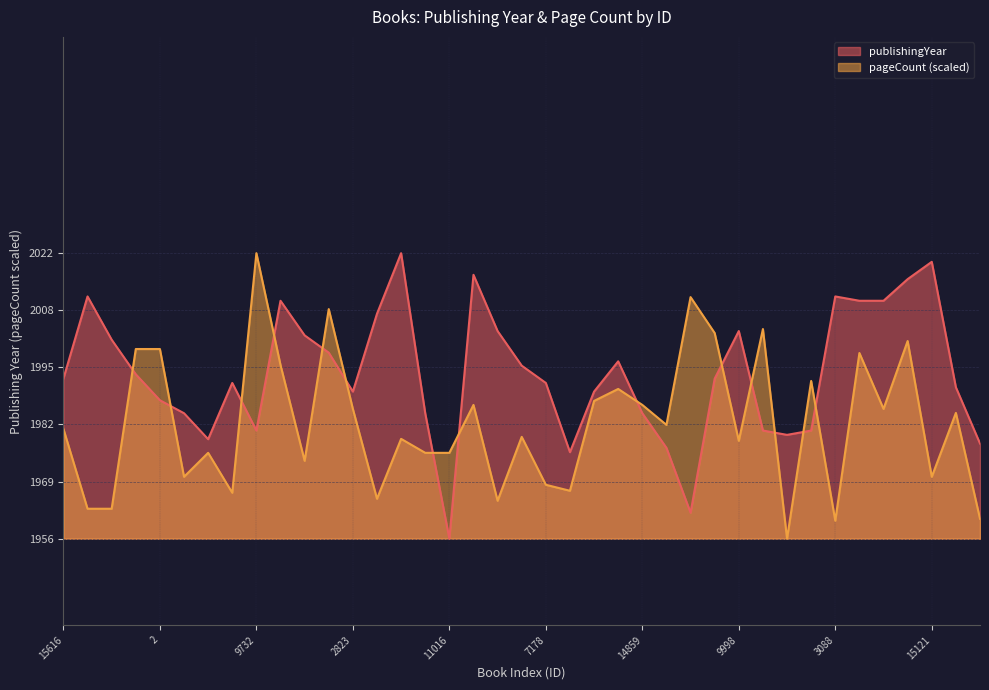

In pageCount, how many points are lower than both neighbors (excluding endpoints)?

12